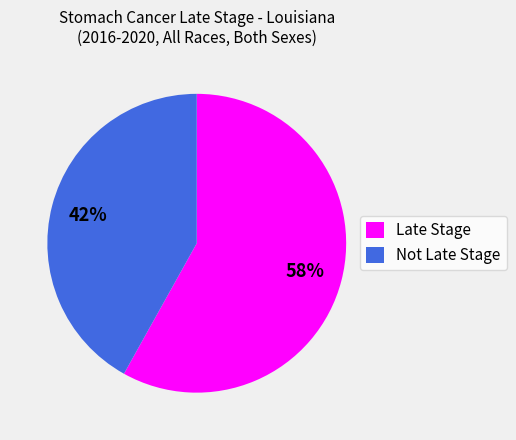

To the nearest percent, what is the difference between the Late Stage and Not Late Stage slice percentages?

16%